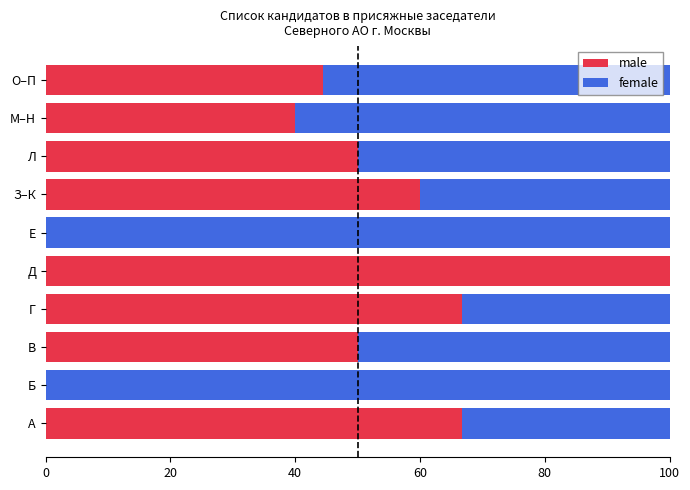

At which label does male reach its peak?

Д